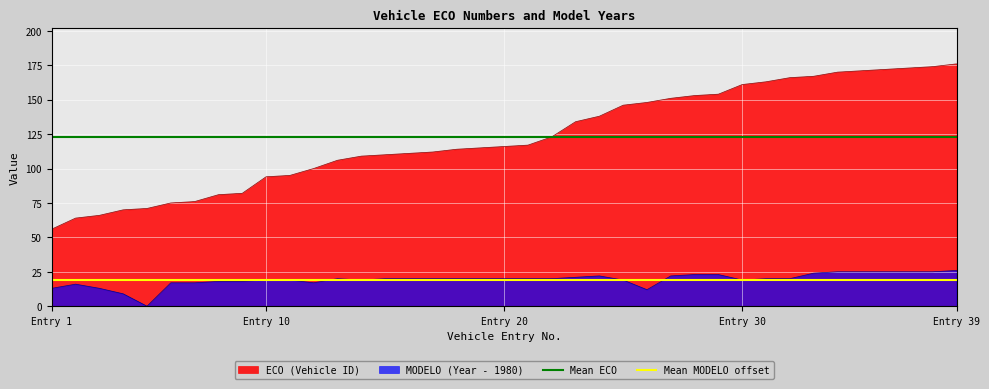

True or false: MODELO (Year - 1980) and ECO (Vehicle ID) intersect in this chart.

False